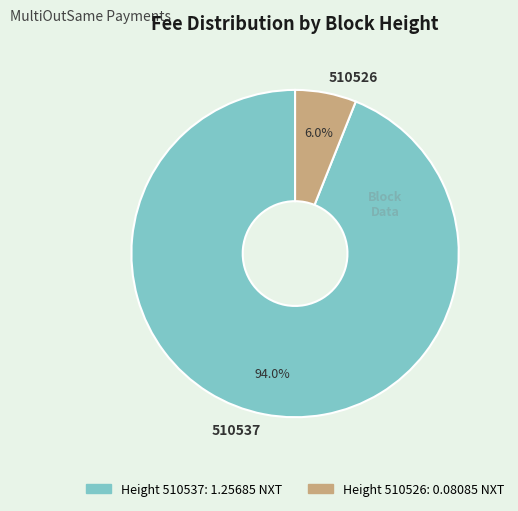

To the nearest percent, what percentage of the pie is 510537?

94%